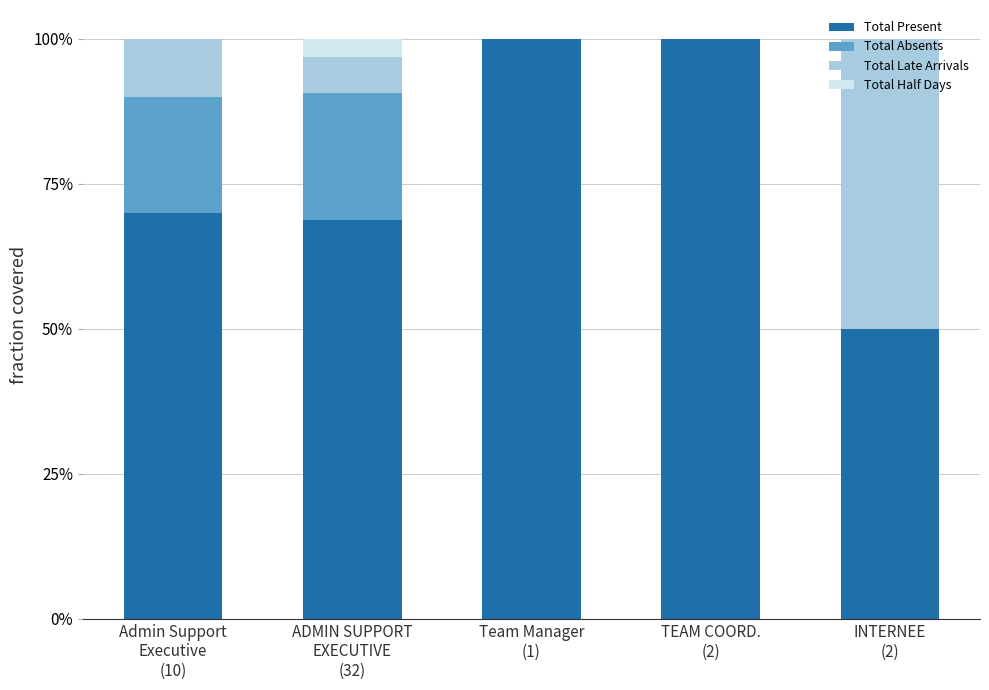

Are the bars horizontal?

No